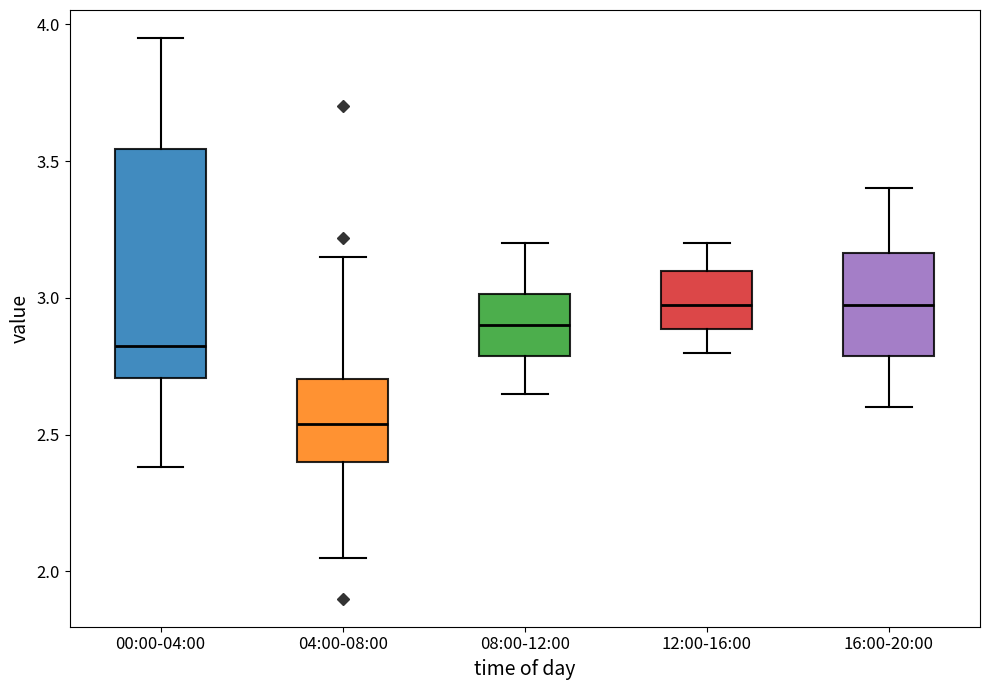

Where is the lower edge of the box for 00:00-04:00 on the y-axis? The values are not printed on the chart, so give them approximately, as read against the axis.

2.70